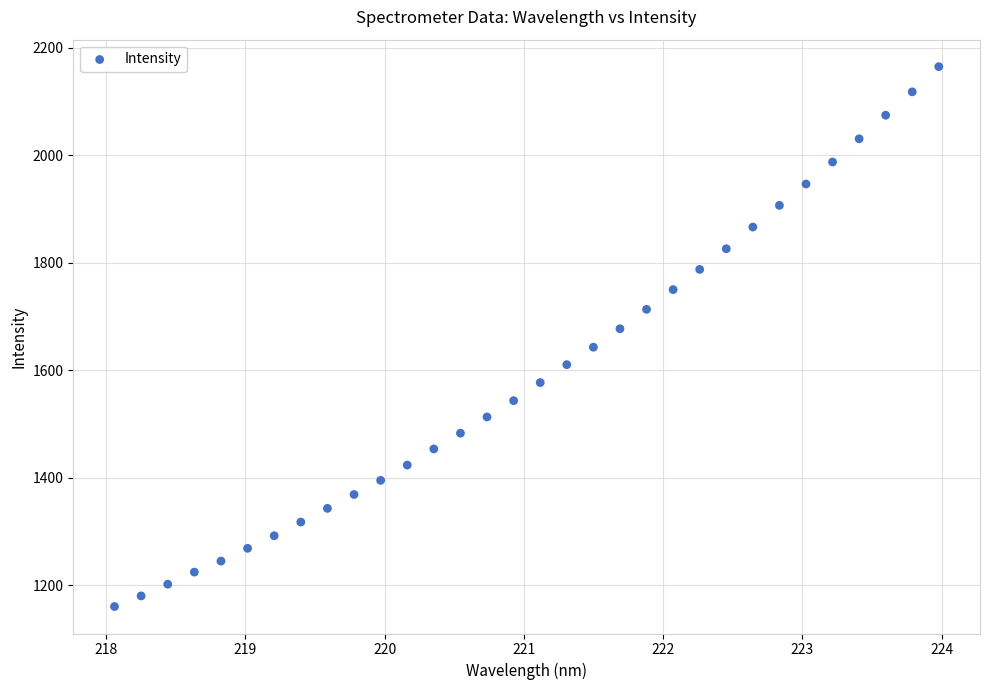

What is the range of X values (max minus min)?

5.9